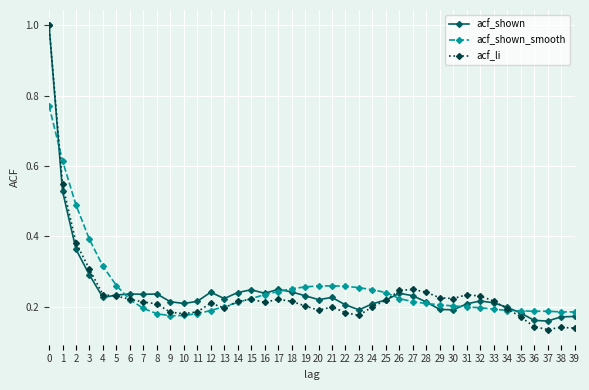

The value of acf_shown at 9 is 0.3. True or false?

False